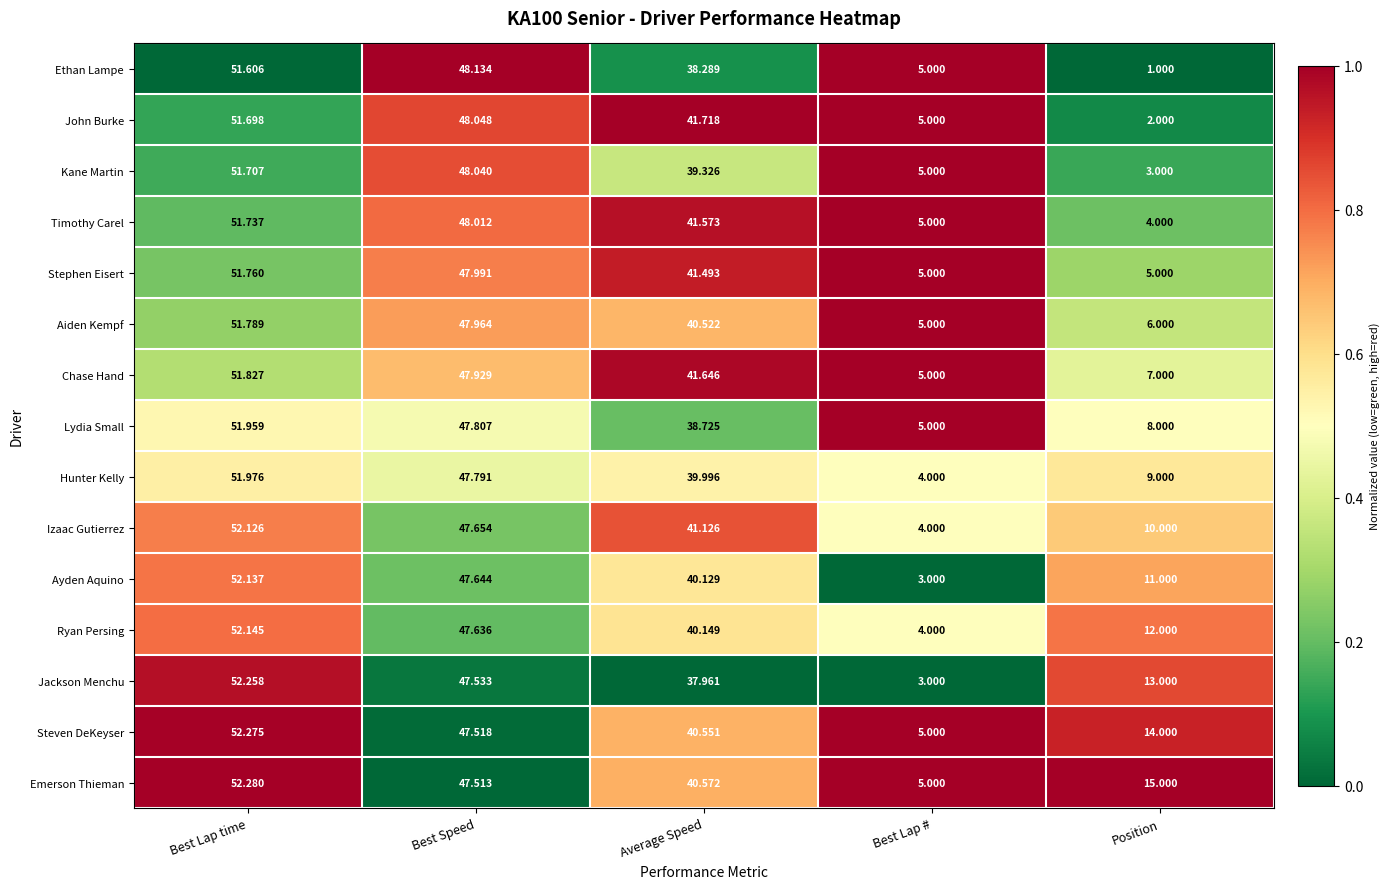

Which category has the lowest value across all series?

Position